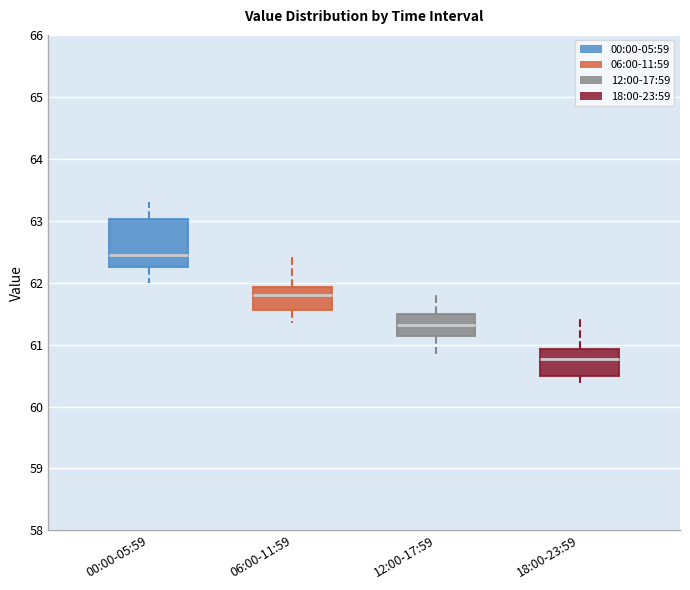

Comparing the boxes themselves (not the whiskers), which one is the tallest?

00:00-05:59